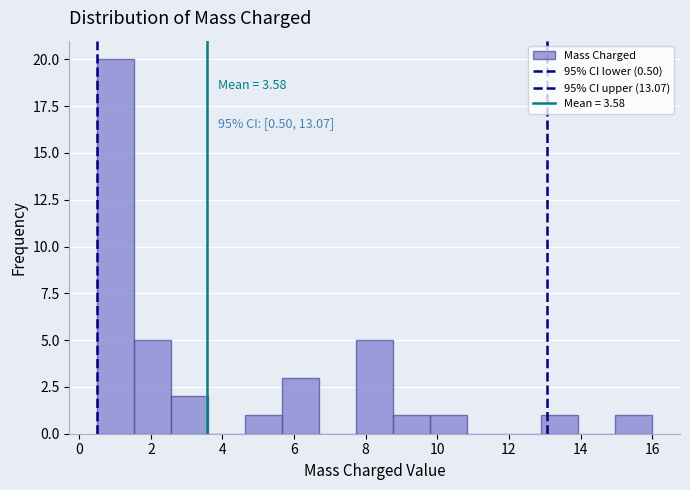

Which range on the x-axis has the tallest bar?

0.6 to 1.6